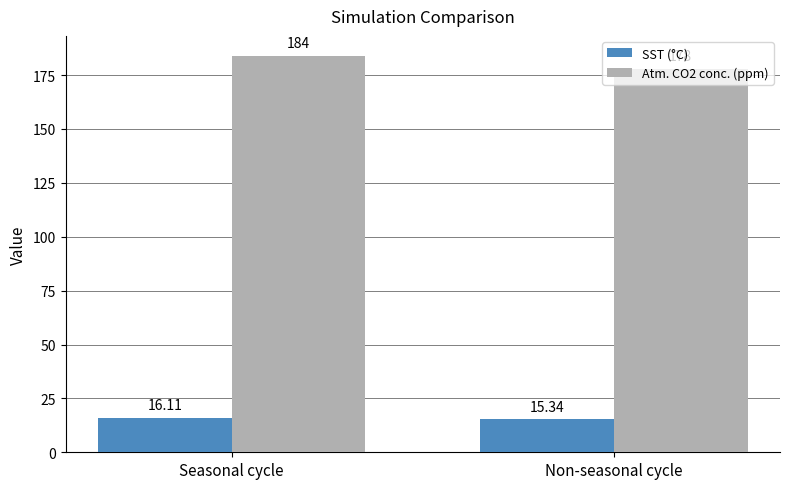

Reading left to right, transcribe all the data shown in this chart.

SST (°C): Seasonal cycle=16.1	Non-seasonal cycle=15.3
Atm. CO2 conc. (ppm): Seasonal cycle=184.0	Non-seasonal cycle=178.0